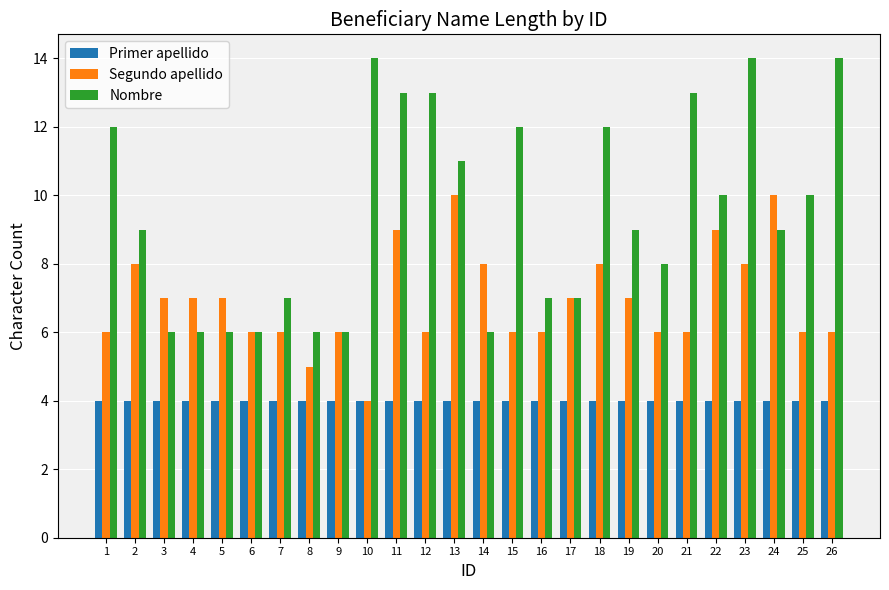

How many data points in Segundo apellido are less than 7?

13